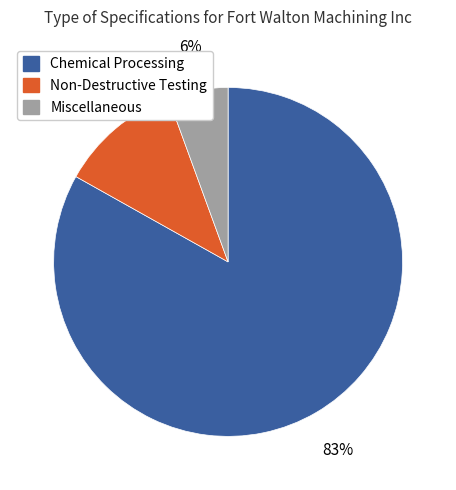

To the nearest percent, what is the average slice percentage?

33%